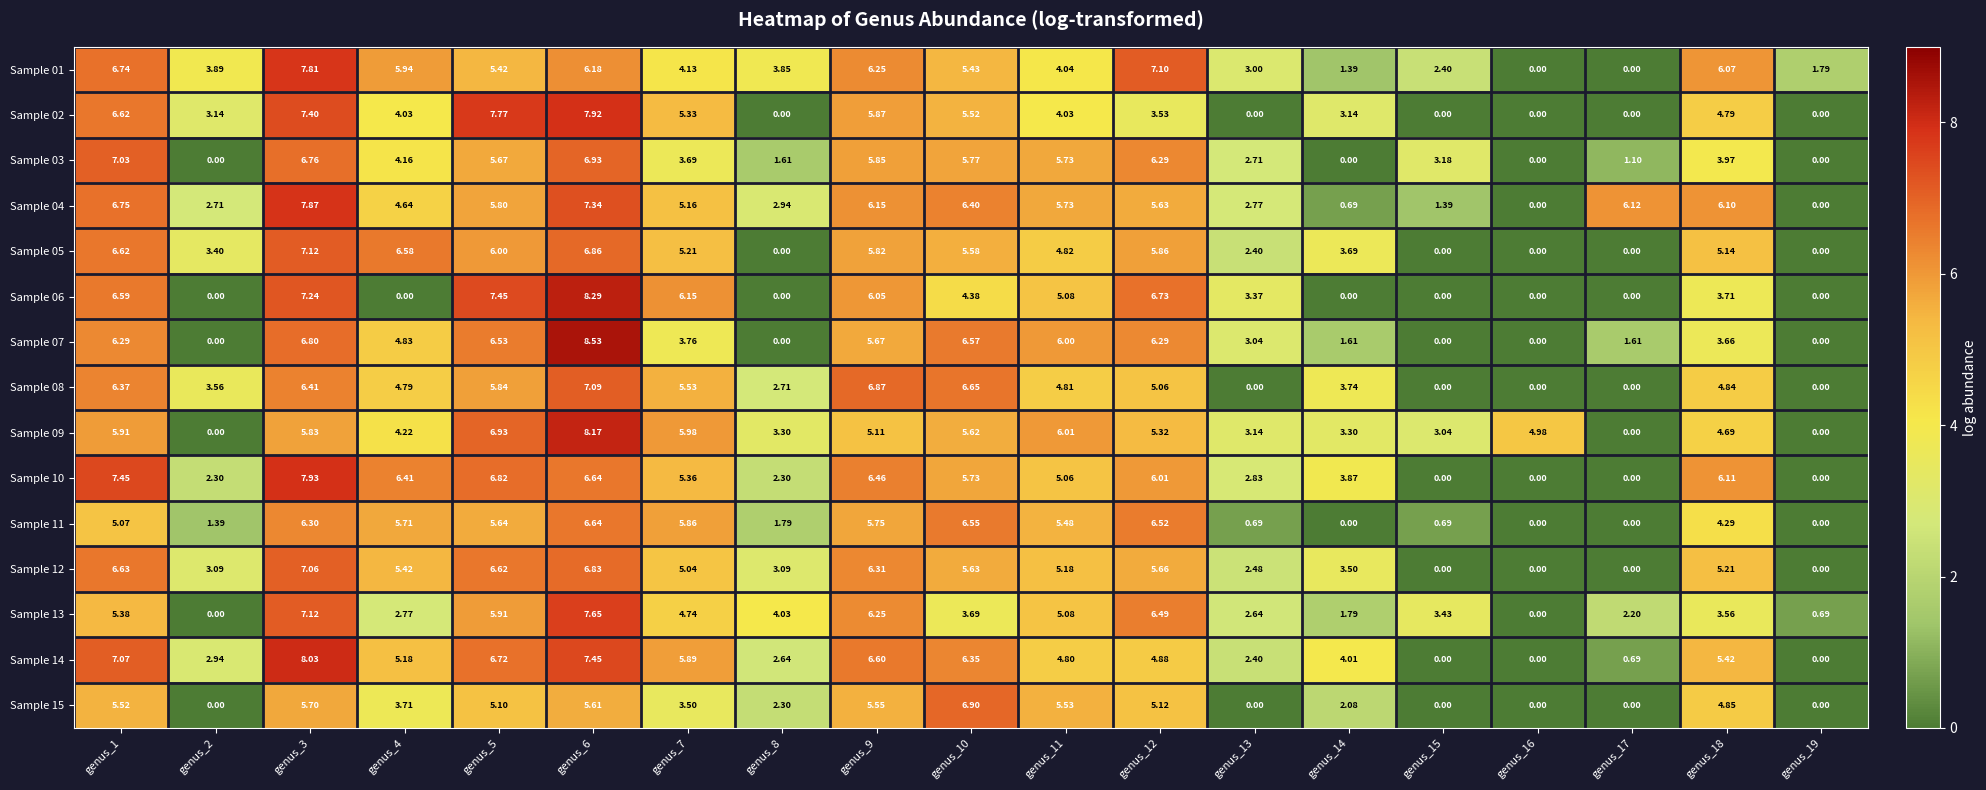

How many data points in Sample 03 are less than 3?

7